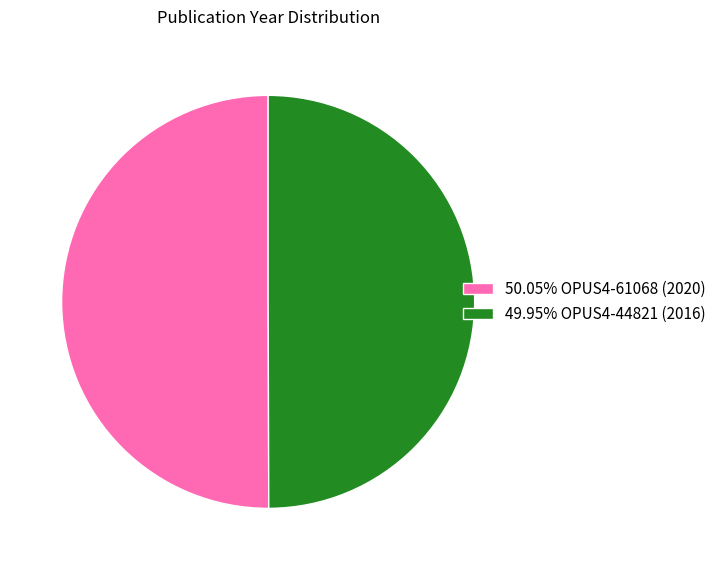

How many segments does this pie chart have?

2